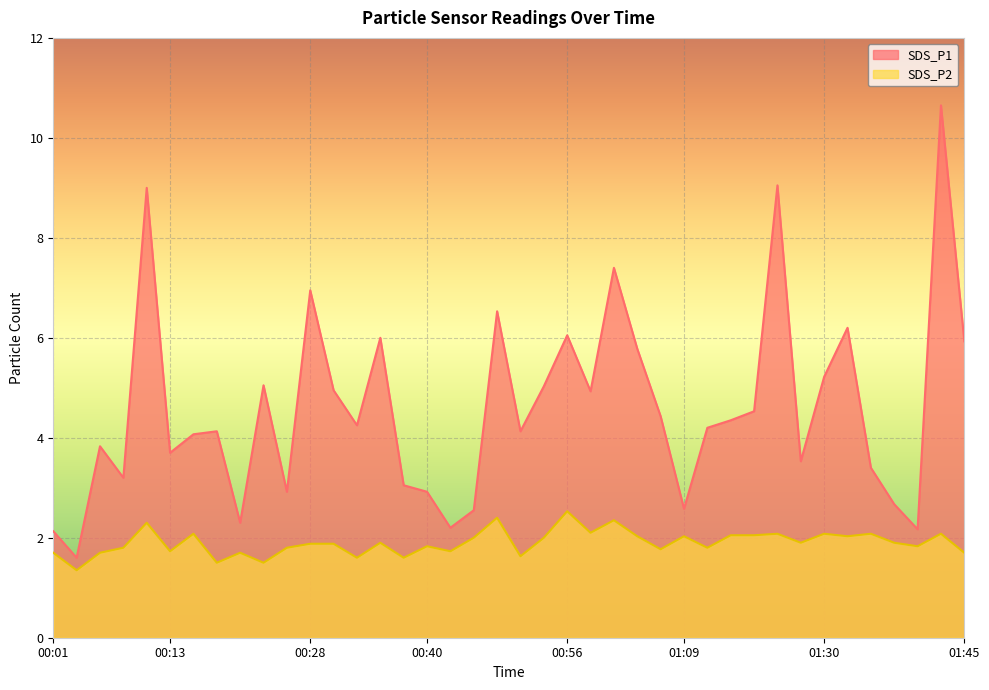

What position from the right is 01:35?

5